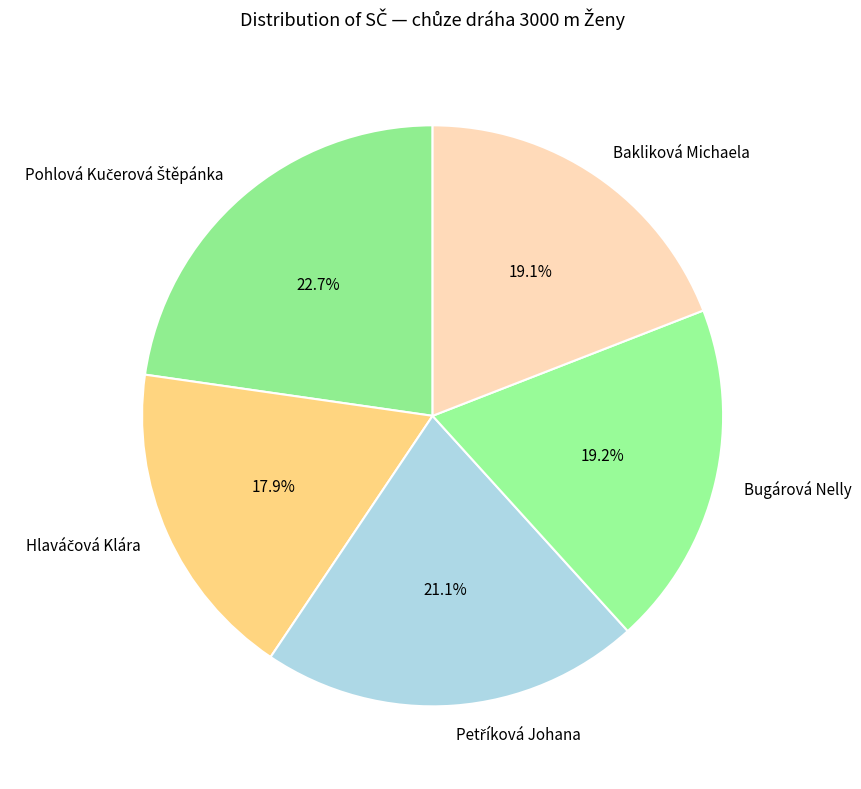

Do Bugárová Nelly and Bakliková Michaela together represent more than half of the pie?

No